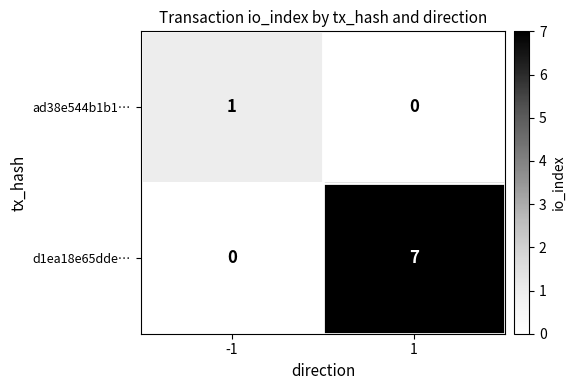

Rank the series at 1 from highest to lowest value.

d1ea18e65dde…, ad38e544b1b1…